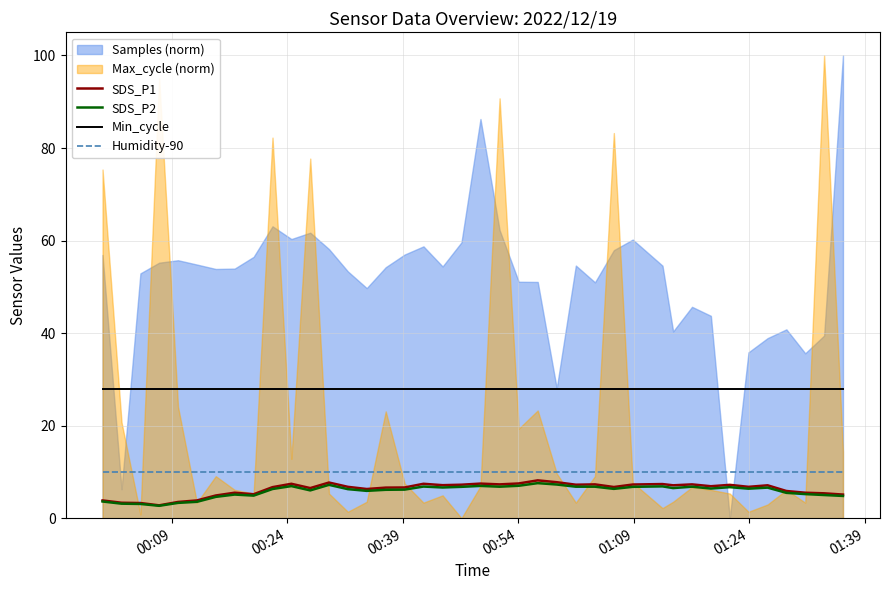

True or false: SDS_P1 and Min_cycle cross at least once.

False